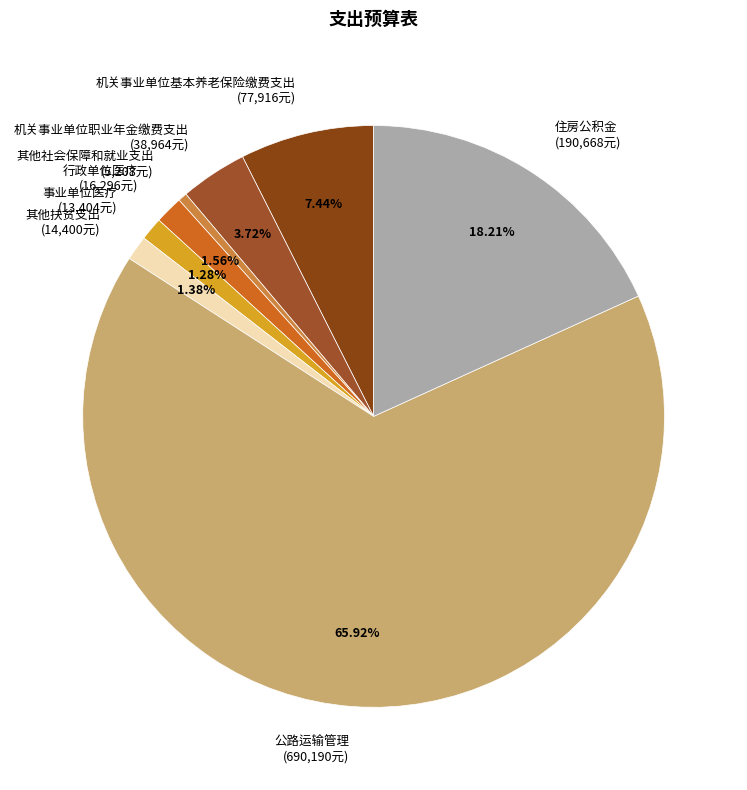

Does 公路运输管理 represent more than half of the total?

Yes